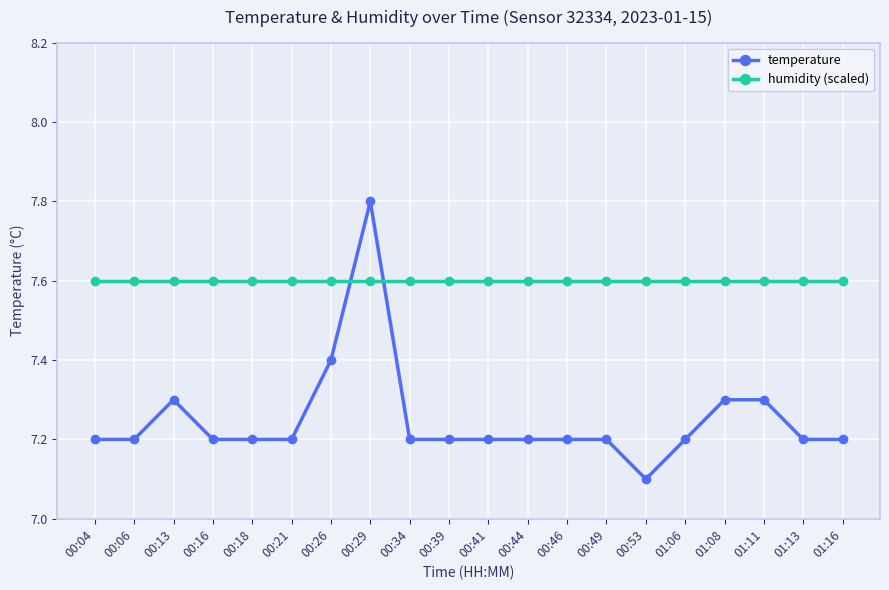

Count the temperature values in the range 7 to 8.

20